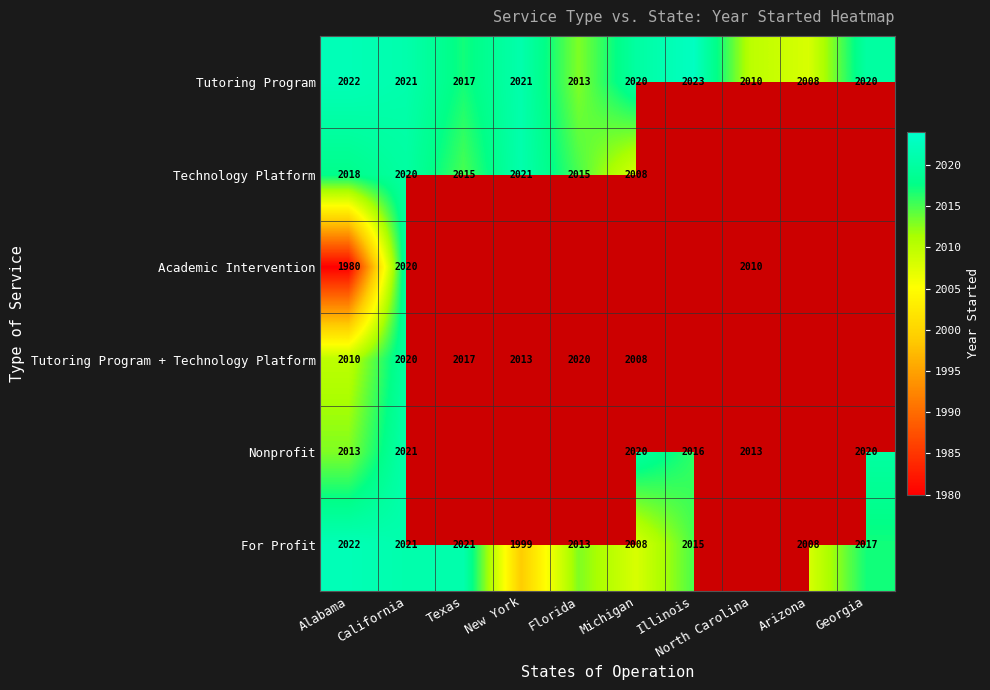

What is the spread (max minus min) of values at Alabama?

42